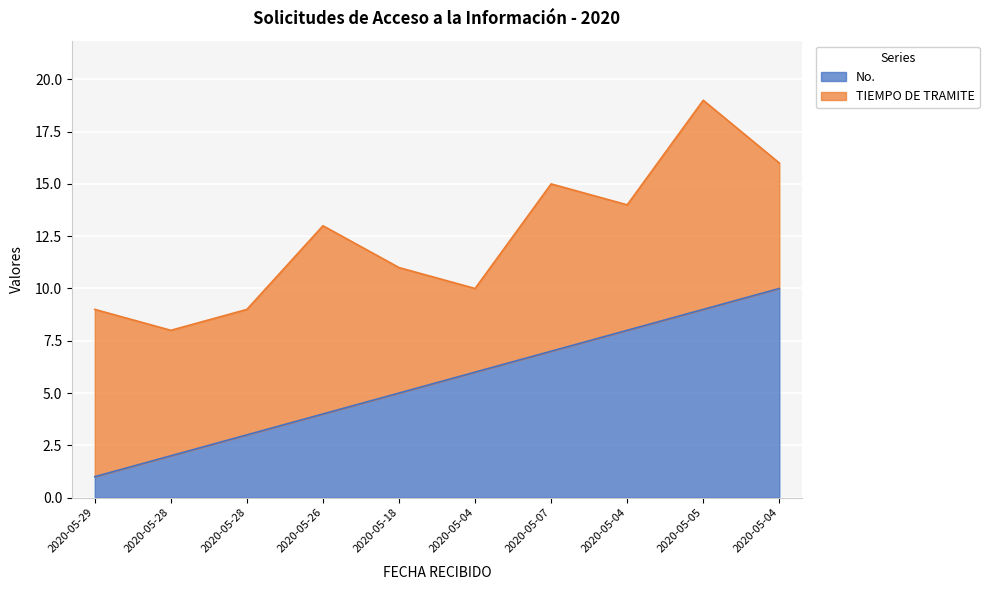

Count the number of categories in the chart.

10